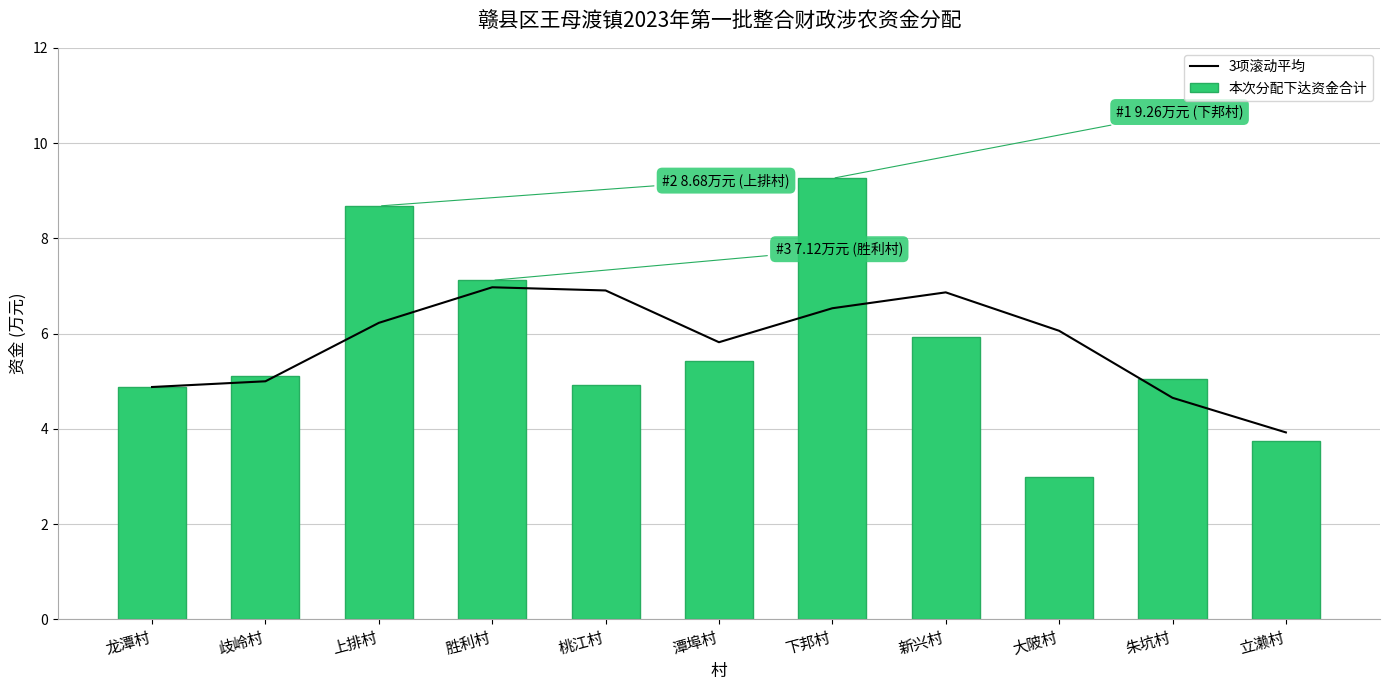

What is the sum of all 本次分配下达资金合计 values?

63.1